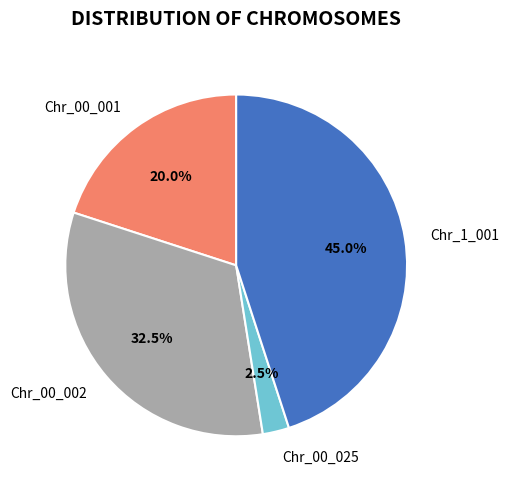

How many slices are in this pie chart?

4